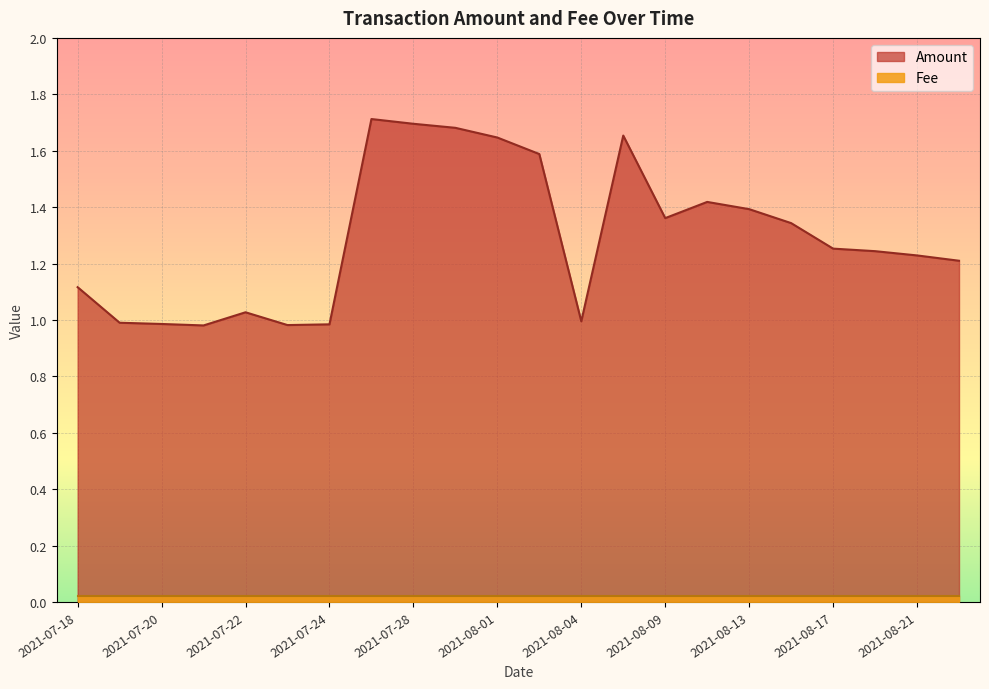

Does the chart display data point markers on the line(s)?

No